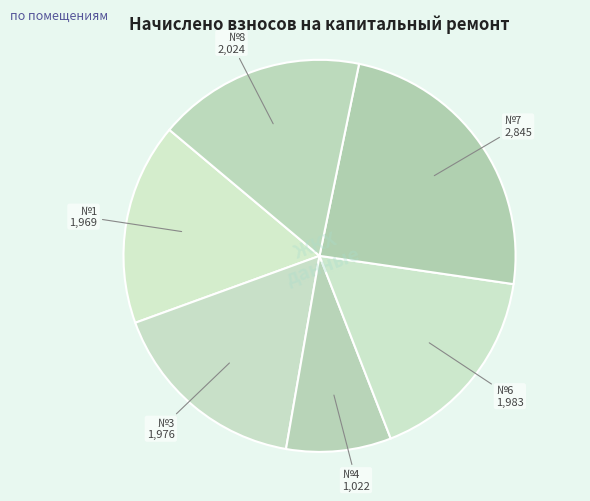

Count the number of slices in the pie.

6